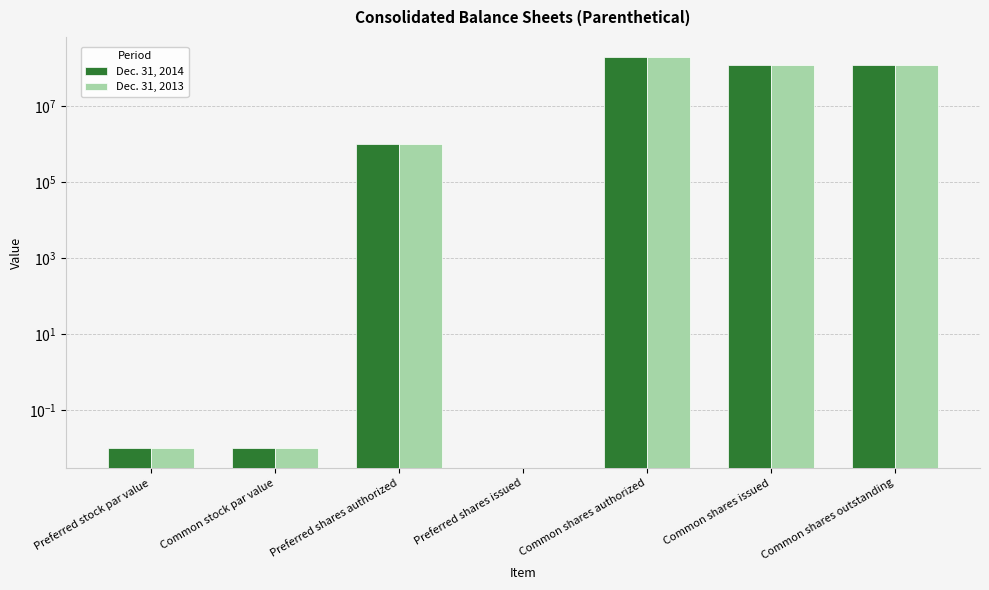

Reading left to right, what are all the values shown in this chart?

Dec. 31, 2014: 0.0	0.0	1000000.0	0.0	200000000.0	120381746.0	120381746.0
Dec. 31, 2013: 0.0	0.0	1000000.0	0.0	200000000.0	119466449.0	119466449.0